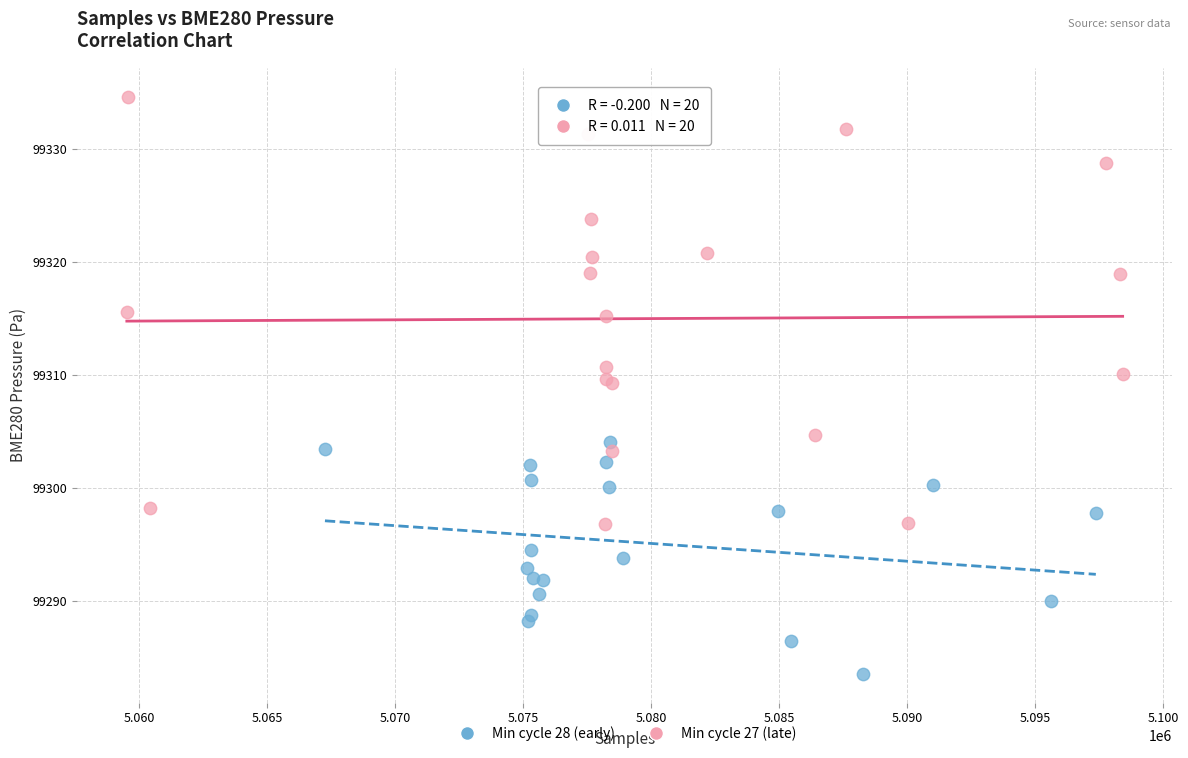

Which series reaches the maximum Y coordinate?

Min cycle 27 (late)